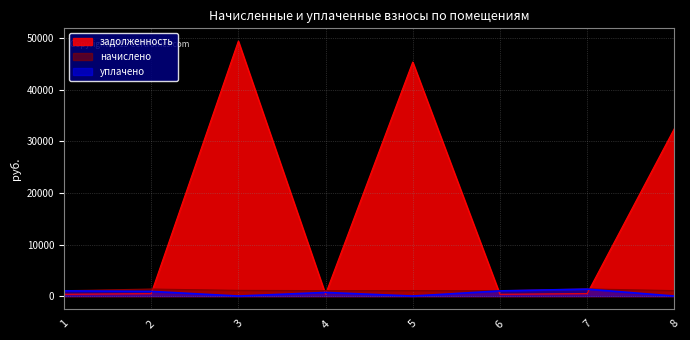

Reading left to right, transcribe all the data shown in this chart.

начислено: 1=1034.9	2=1358.6	3=1098.8	4=1050.4	5=1050.4	6=1026.1	7=1382.8	8=1050.4
уплачено: 1=1003.0	2=905.8	3=0.0	4=700.2	5=0.0	6=994.4	7=1340.8	8=0.0
задолженность: 1=345.0	2=452.9	3=49484.2	4=350.1	5=45416.6	6=342.0	7=460.1	8=32485.0